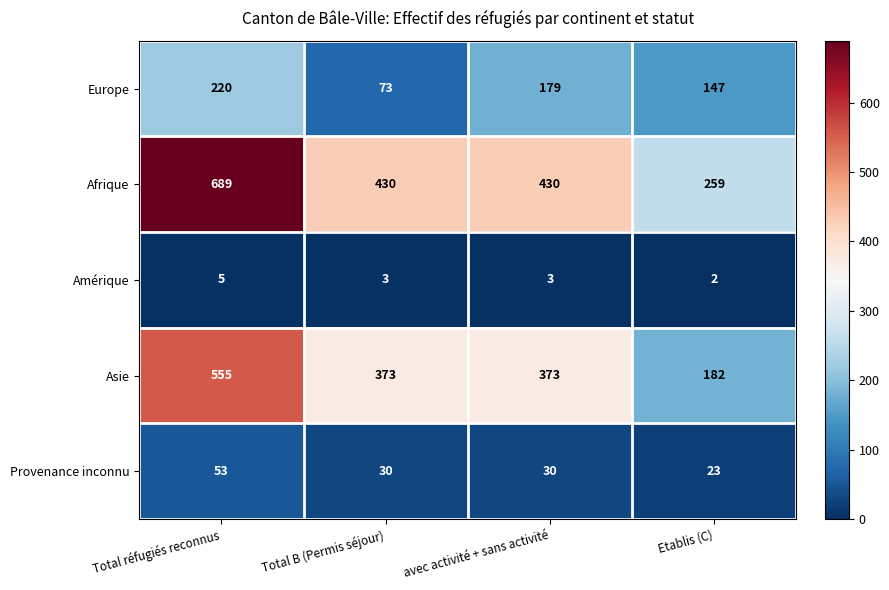

Count the Amérique values in the range 3 to 5.

3